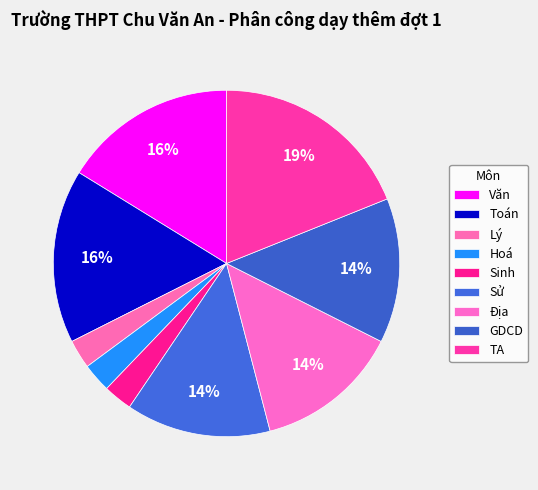

To the nearest percent, what is the combined percentage of Địa and Sử?

27%